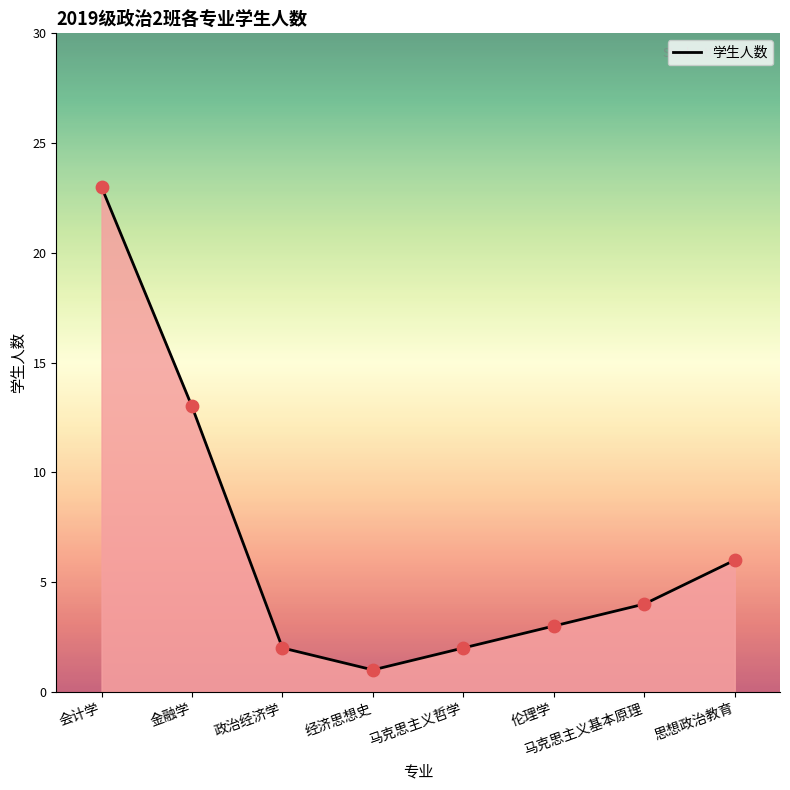

What is the change in value from 会计学 to 经济思想史?

-22